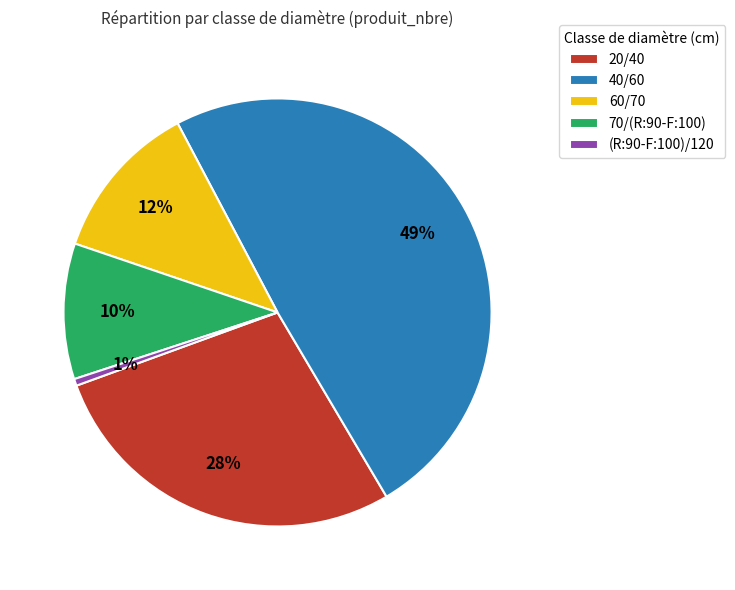

True or false: 20/40 accounts for 39% of the total.

False